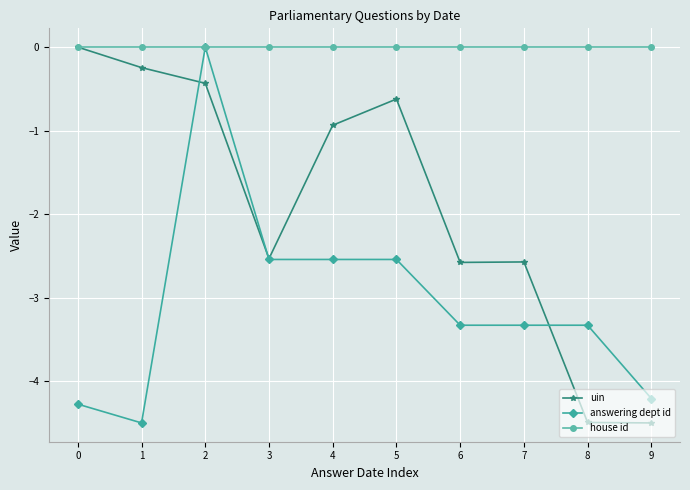

The value of uin at 9 is -4.5. True or false?

True